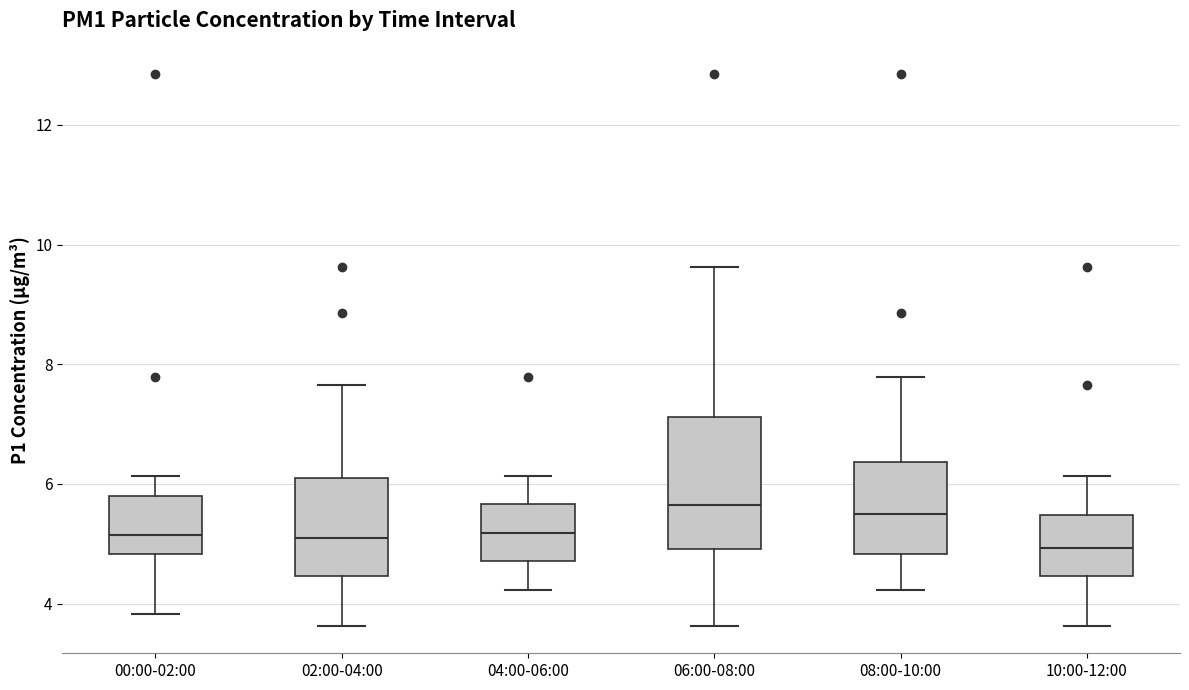

Where does the median line of the box for 02:00-04:00 sit on the y-axis? The values are not printed on the chart, so give them approximately, as read against the axis.

5.2